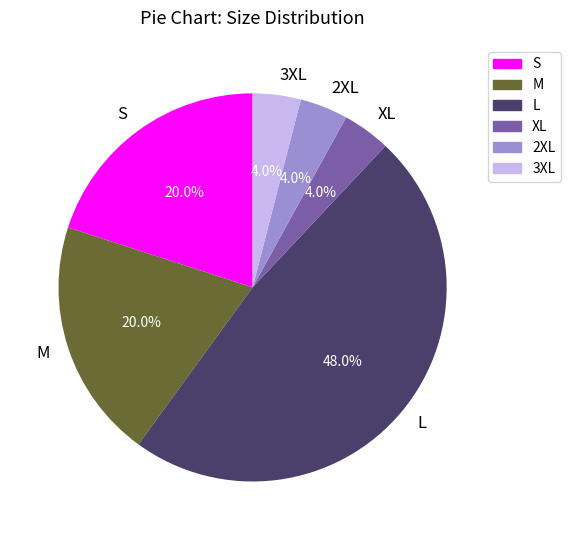

To the nearest percent, what is the average slice percentage?

17%